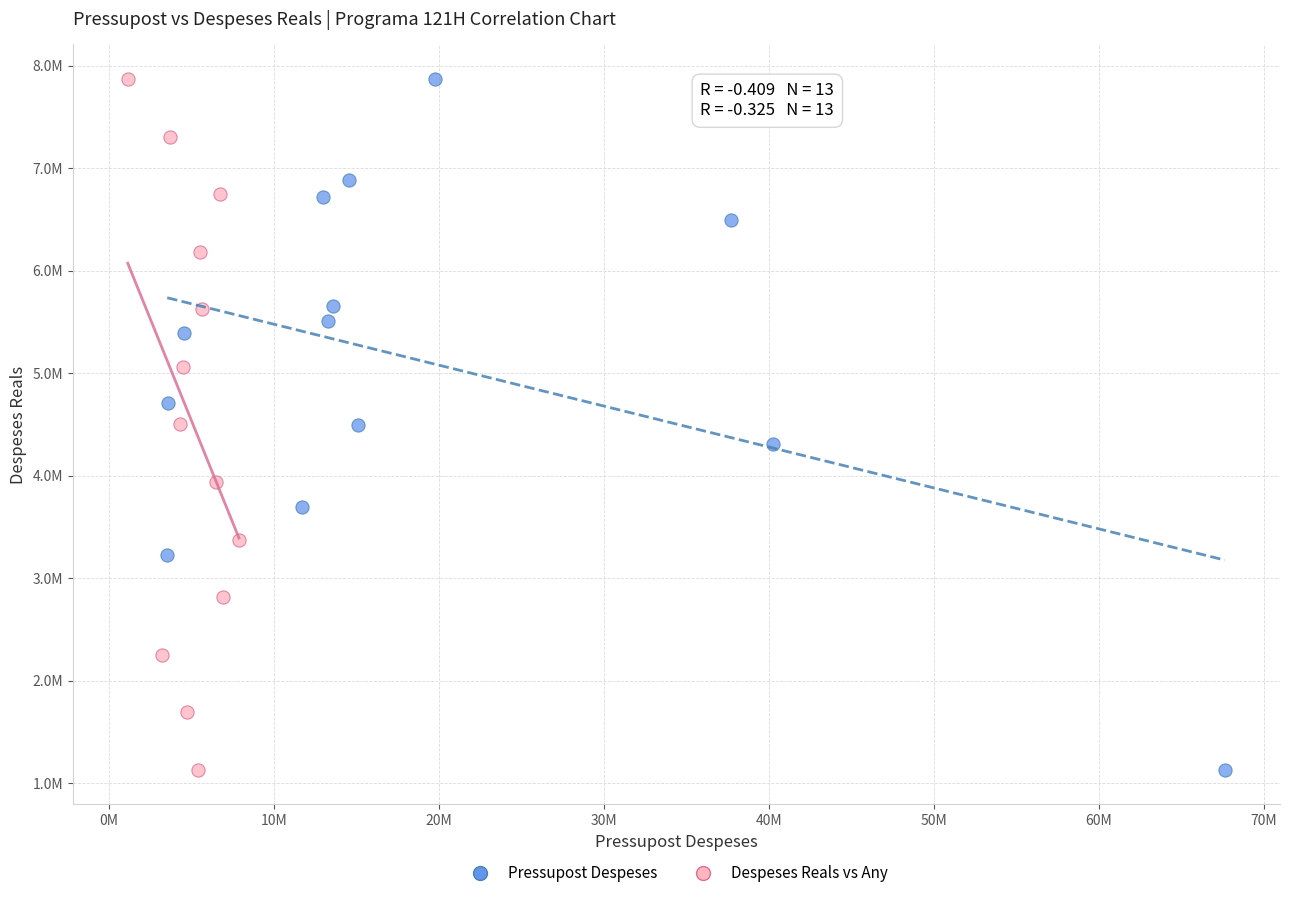

What are all the series names shown in the legend?

Pressupost Despeses, Despeses Reals vs Any